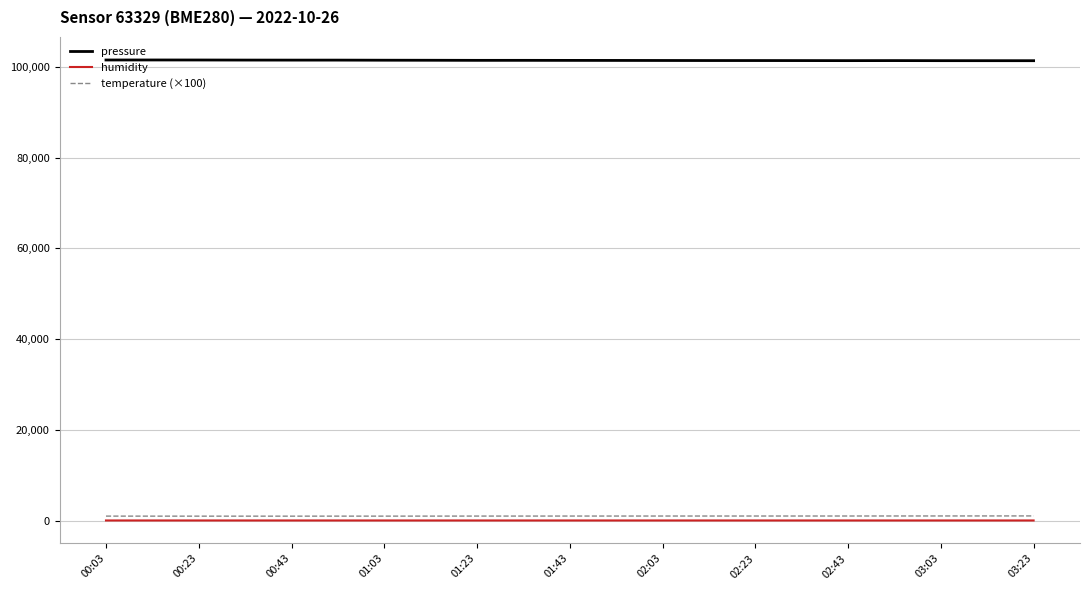

Which series has the largest total across all categories?

pressure